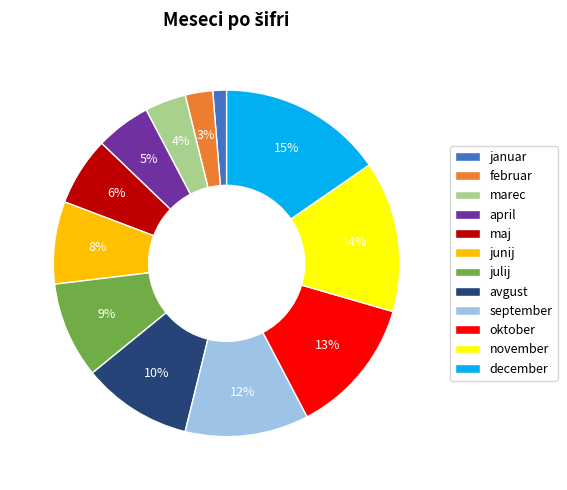

How many segments does this pie chart have?

12